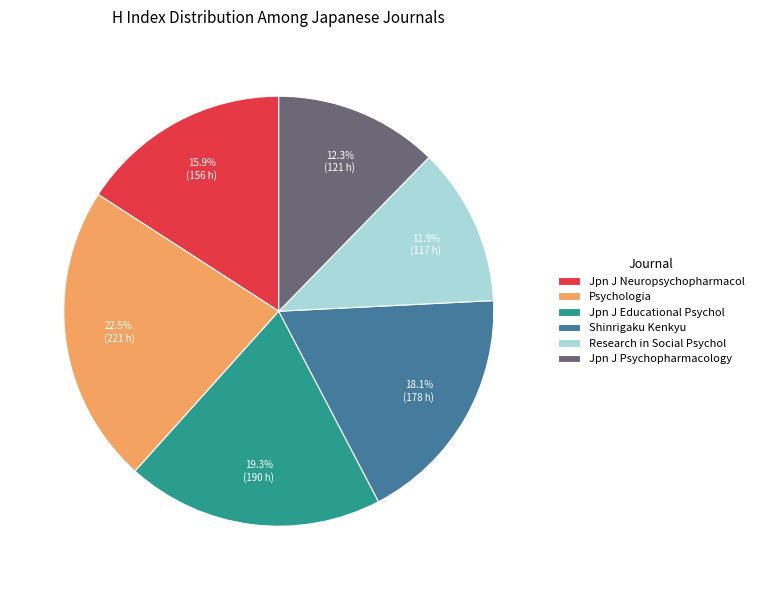

How many segments does this pie chart have?

6